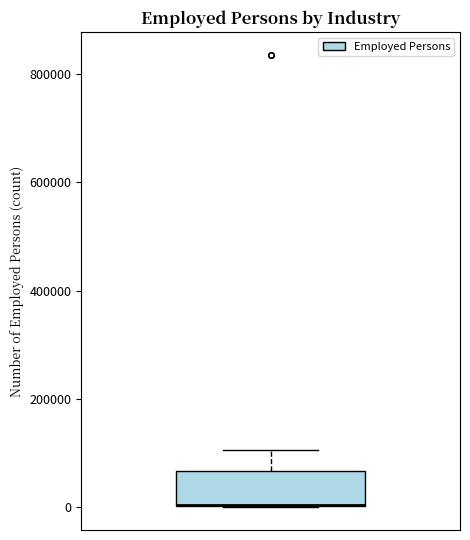

Transcribe this box plot: give where the median line is, the range the box spans, and where the two whiskers end, as read against the y-axis. The values are not printed on the chart, so give them approximately, as read against the axis.

median 0 (drawn on the box's lower edge), box 0 to 60000, whiskers 0 to 100000